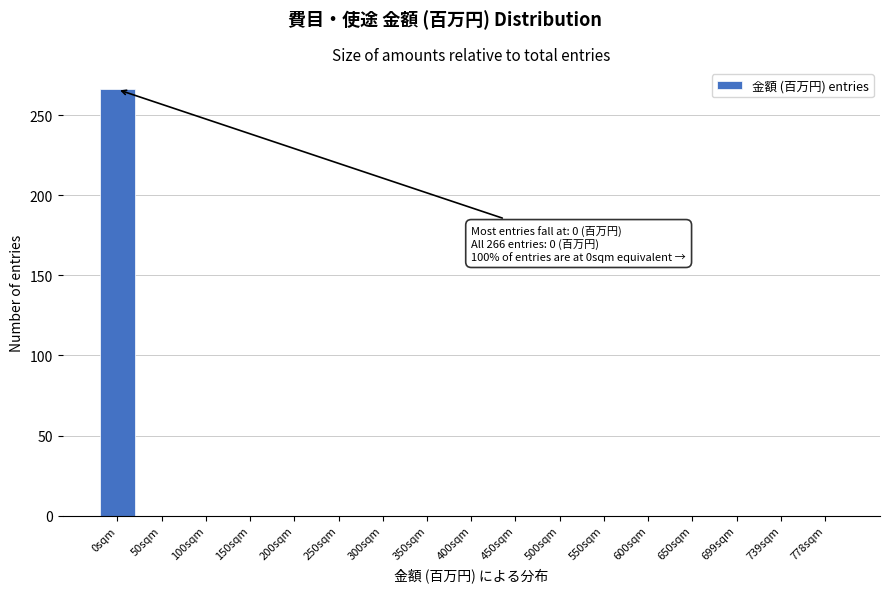

Reading left to right, what are all the values shown in this chart?

0sqm=266	50sqm=0	100sqm=0	150sqm=0	200sqm=0	250sqm=0	300sqm=0	350sqm=0	400sqm=0	450sqm=0	500sqm=0	550sqm=0	600sqm=0	650sqm=0	699sqm=0	739sqm=0	778sqm=0